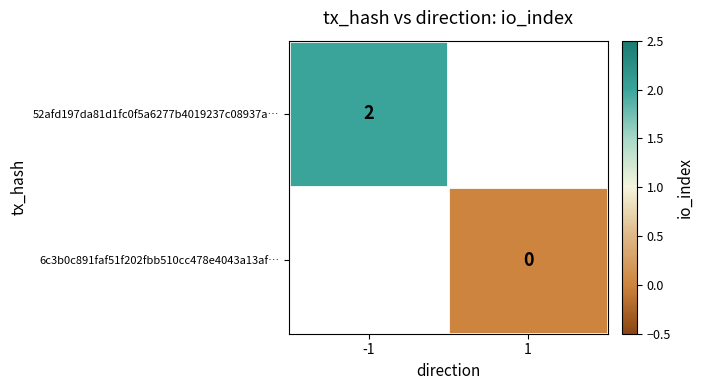

How many values in 52afd197da81d1fc0f5a6277b4019237c08937a… are above zero?

1